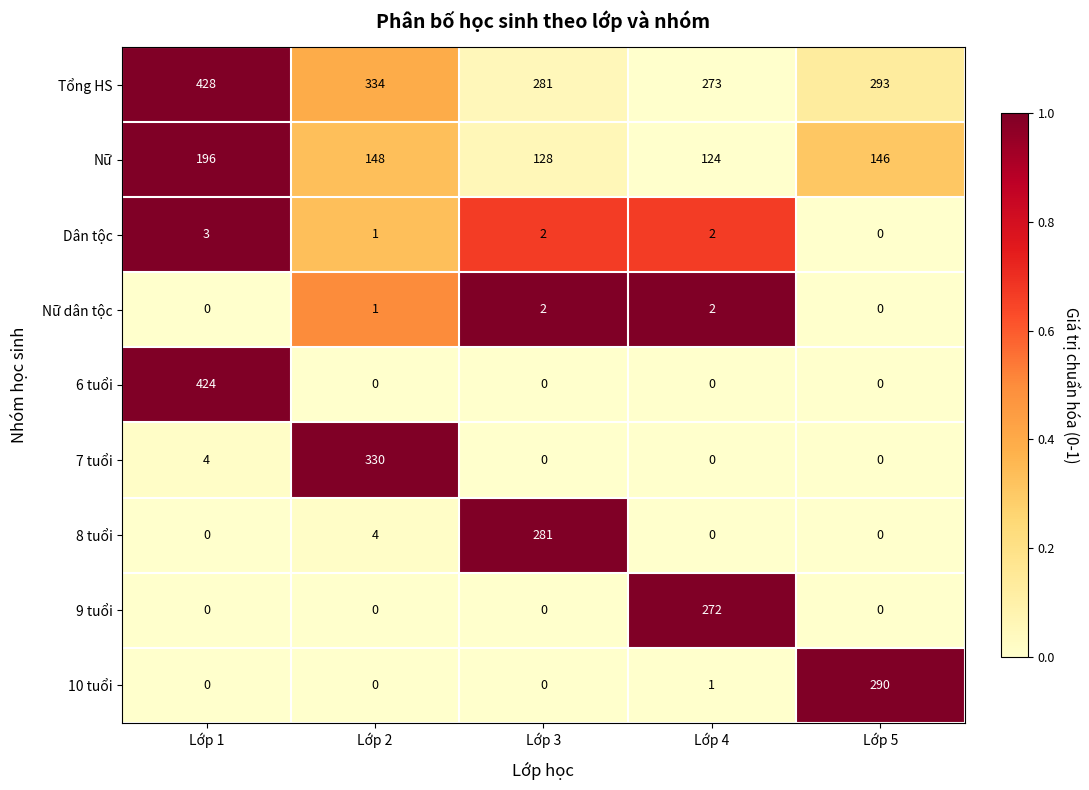

At which label does Nữ first exceed 146?

Lớp 1